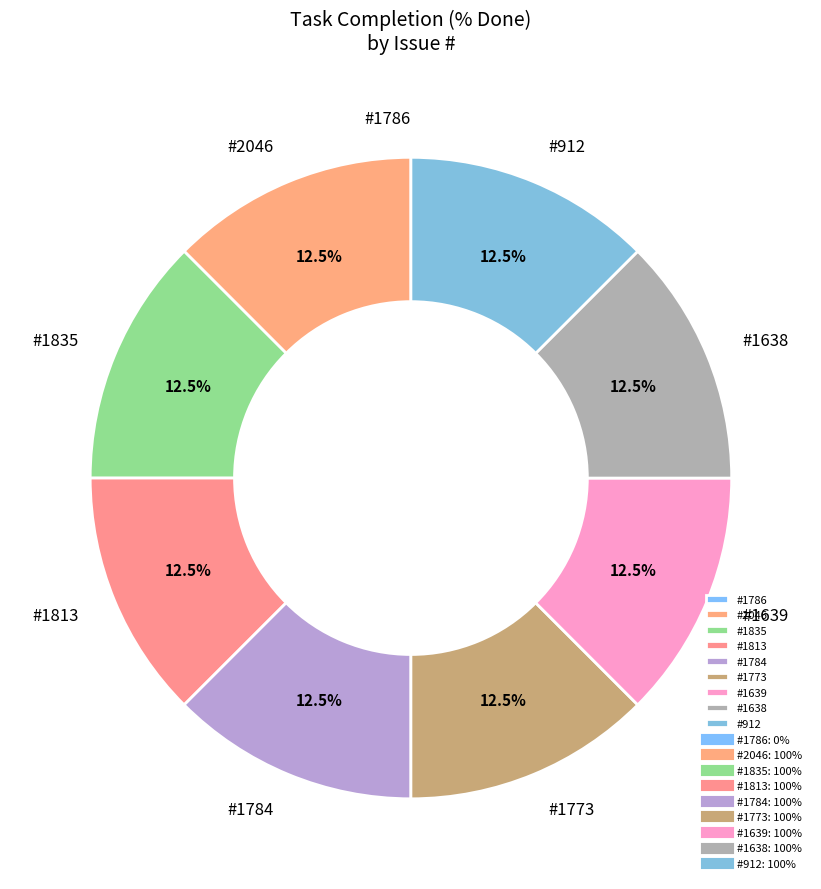

What percentage do #1638 and #2046 together represent?

25.0%